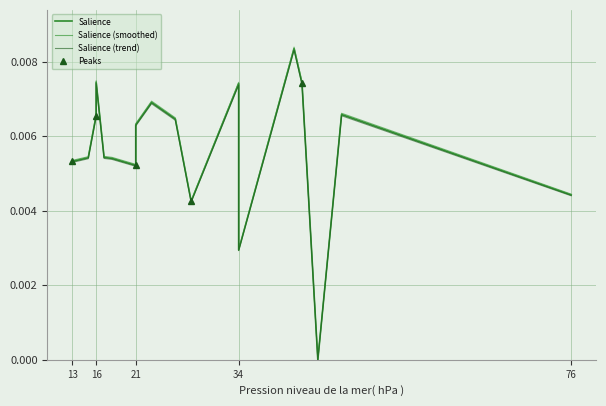

How many points are lower than both their immediate neighbors (excluding endpoints)?

4